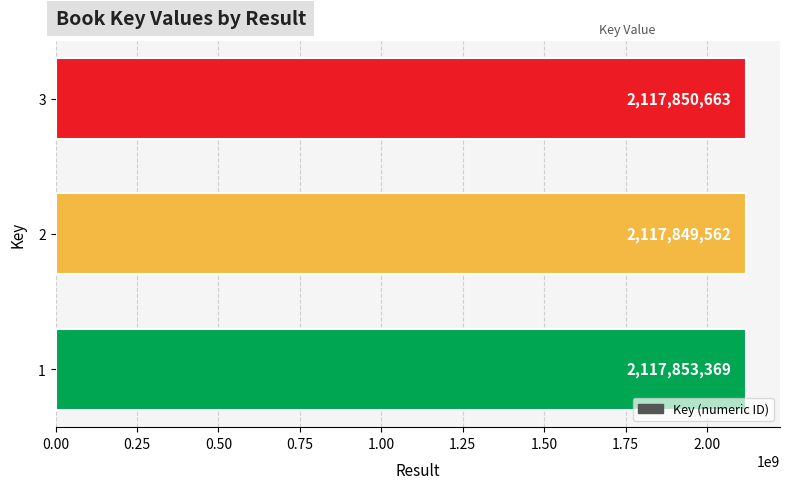

Reading top to bottom, what are all the values shown in this chart?

3=2117850663	2=2117849562	1=2117853369